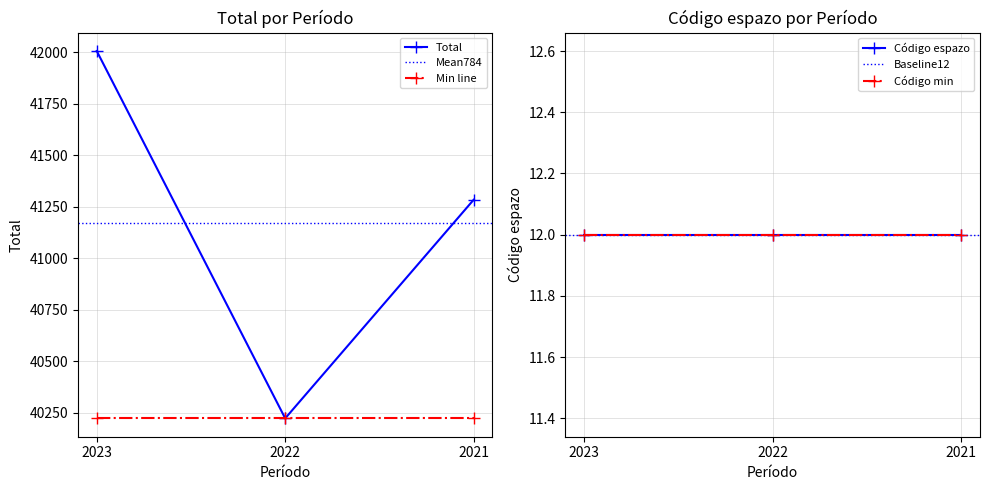

Where is the data nearest to the value 41113?

2021